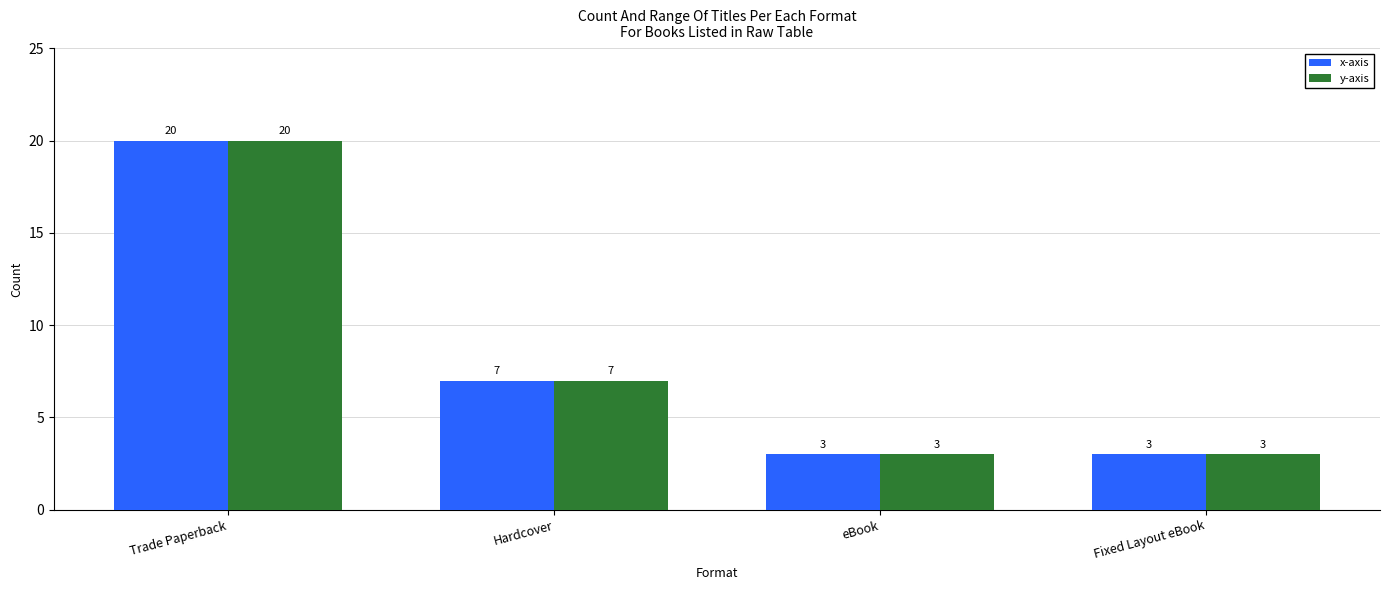

What is the label of the 3rd bar from the right?

Hardcover